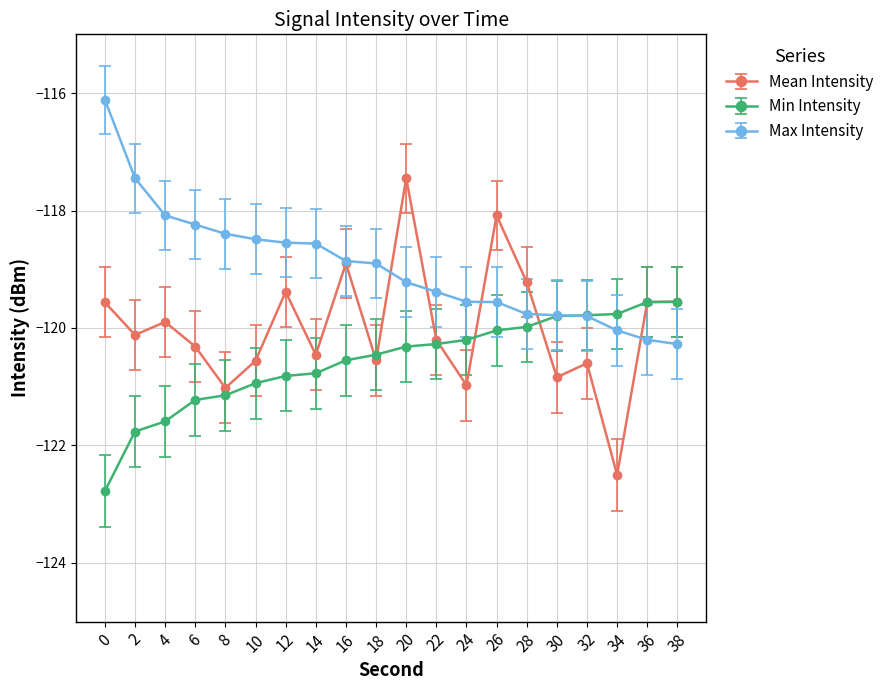

The Min Intensity series shows -66.3 at 28. True or false?

False